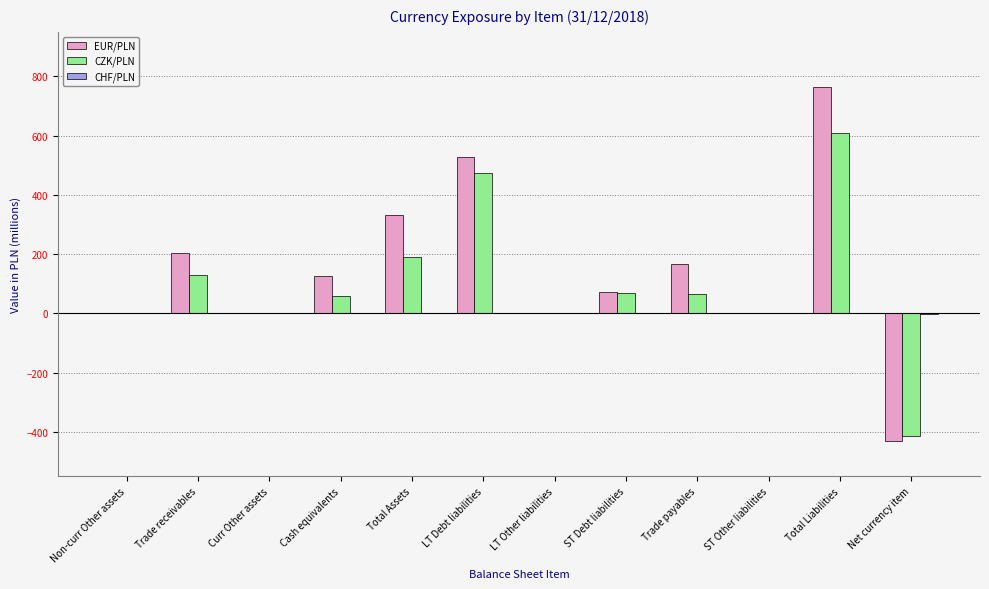

What is the sum of all CZK/PLN values?

1182.8